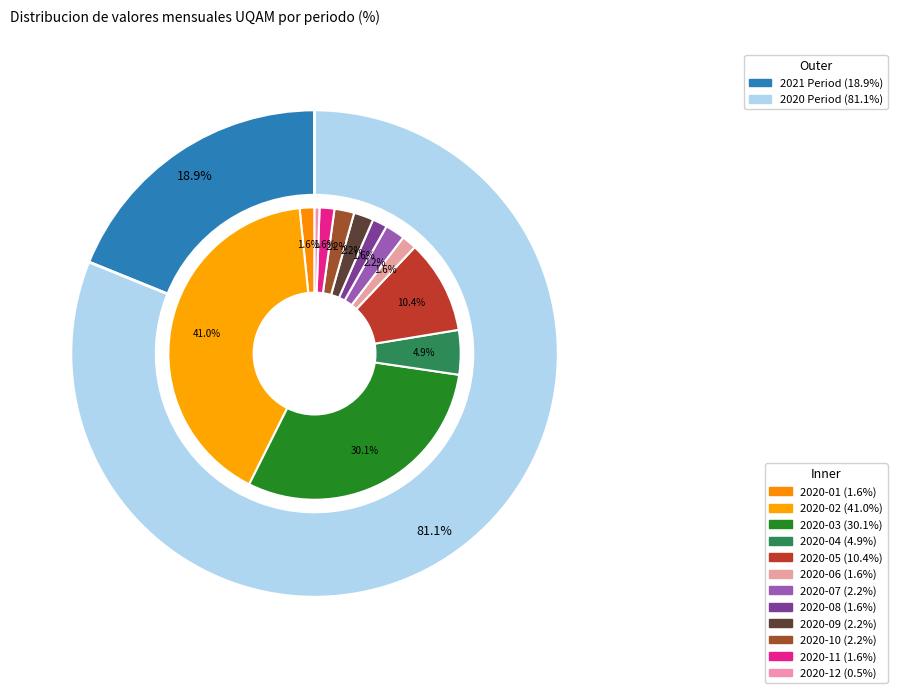

Rank the categories by value from highest to lowest.

2020-02, 2020-03, 2020-05, 2020-04, 2020-07, 2020-09, 2020-10, 2020-01, 2020-06, 2020-08, 2020-11, 2020-12